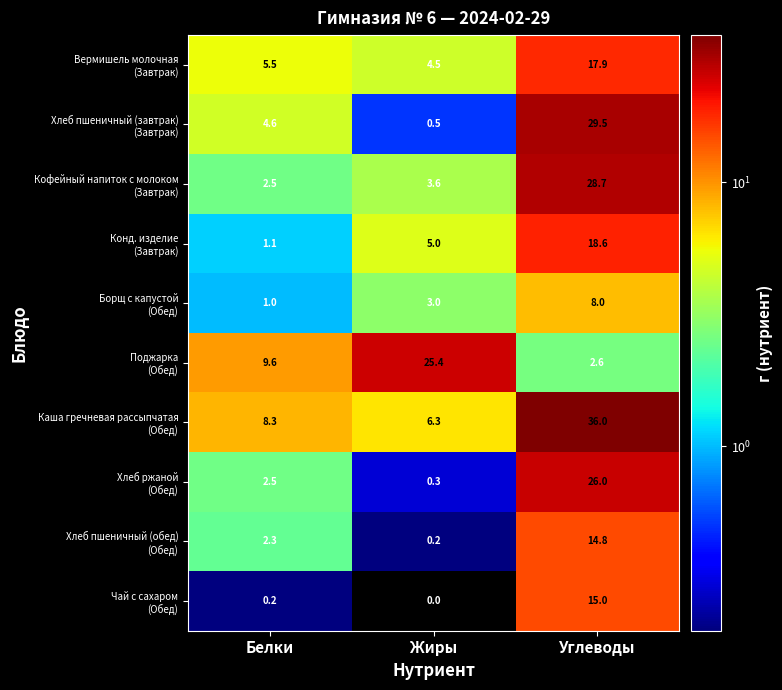

What is the difference between the highest and lowest values at Белки?

9.4